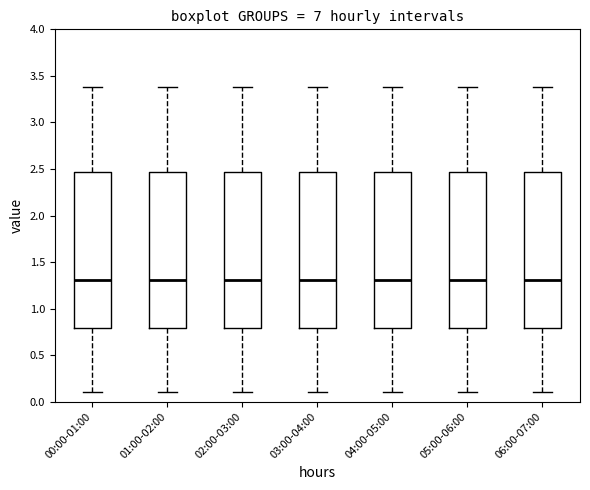

Where is the upper edge of the box for 03:00-04:00 on the y-axis? The values are not printed on the chart, so give them approximately, as read against the axis.

2.45